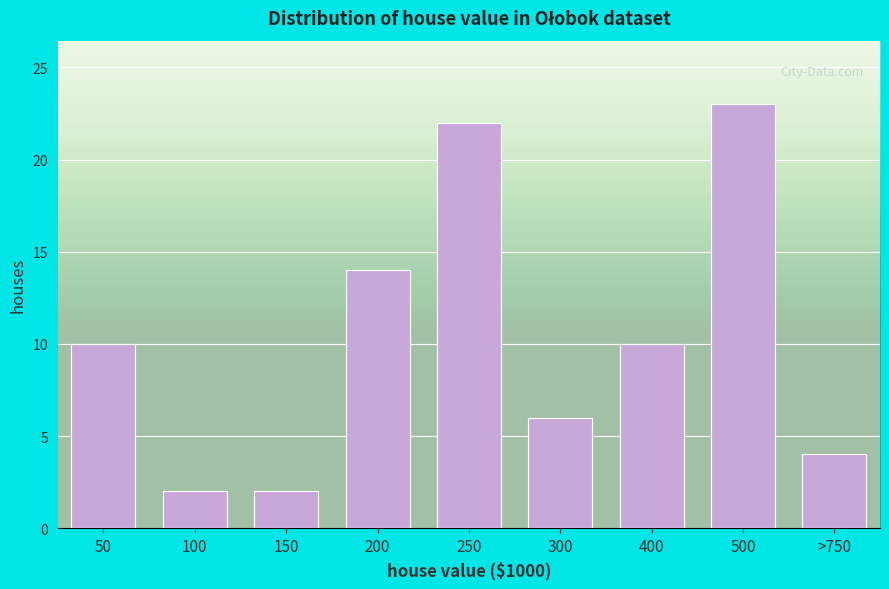

Reading left to right, transcribe all the data shown in this chart.

10	2	2	14	22	6	10	23	4